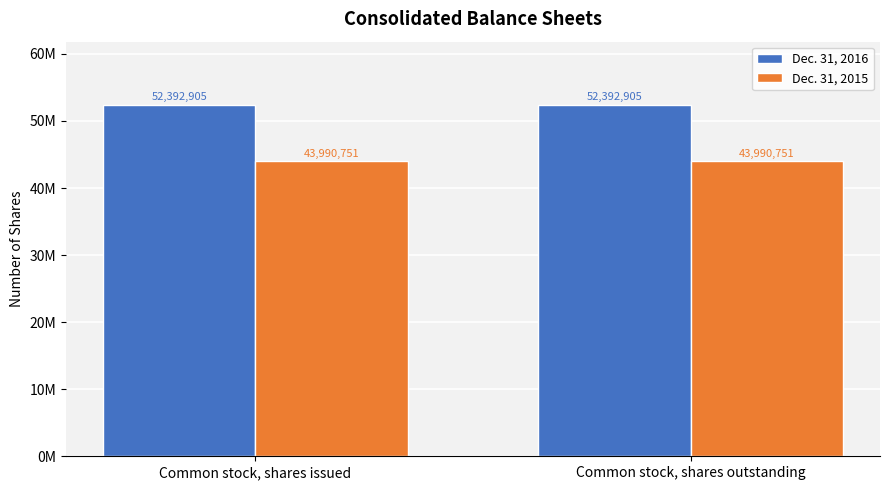

True or false: Dec. 31, 2016 has a value of 52392905 at Common stock, shares outstanding.

True